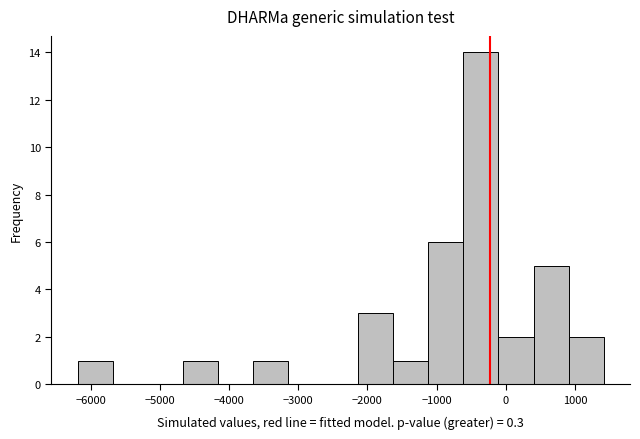

Reading left to right, transcribe this chart: for each bar, give the range it covers on the x-axis and its height. Neither the bar edges nor the heights are printed on the chart, so give them approximately, as read against the axes.

-6200 to -5700: 1
-5700 to -5200: 0
-5200 to -4700: 0
-4700 to -4200: 1
-4200 to -3700: 0
-3700 to -3100: 1
-3100 to -2600: 0
-2600 to -2100: 0
-2100 to -1600: 3
-1600 to -1100: 1
-1100 to -600: 6
-600 to -100: 14
-100 to 400: 2
400 to 900: 5
900 to 1400: 2